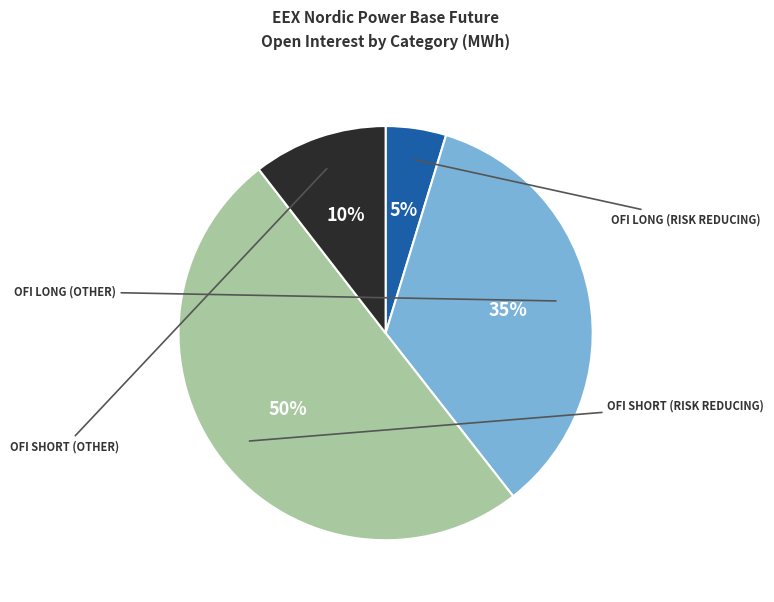

To the nearest percent, what is the average slice percentage?

25%